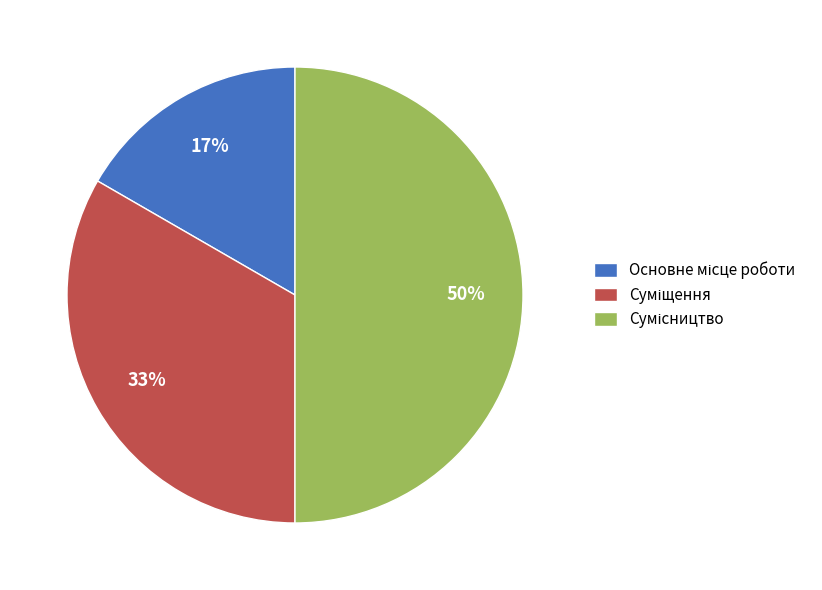

To the nearest percent, what is the difference between the largest and smallest slice percentages?

33%